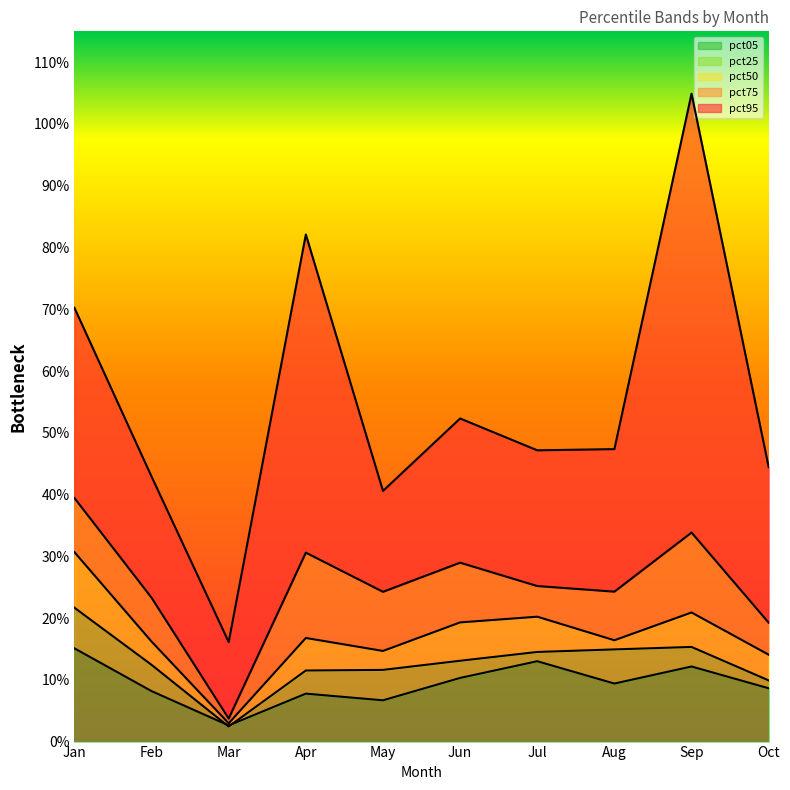

In pct95, how many points are lower than both neighbors (excluding endpoints)?

3